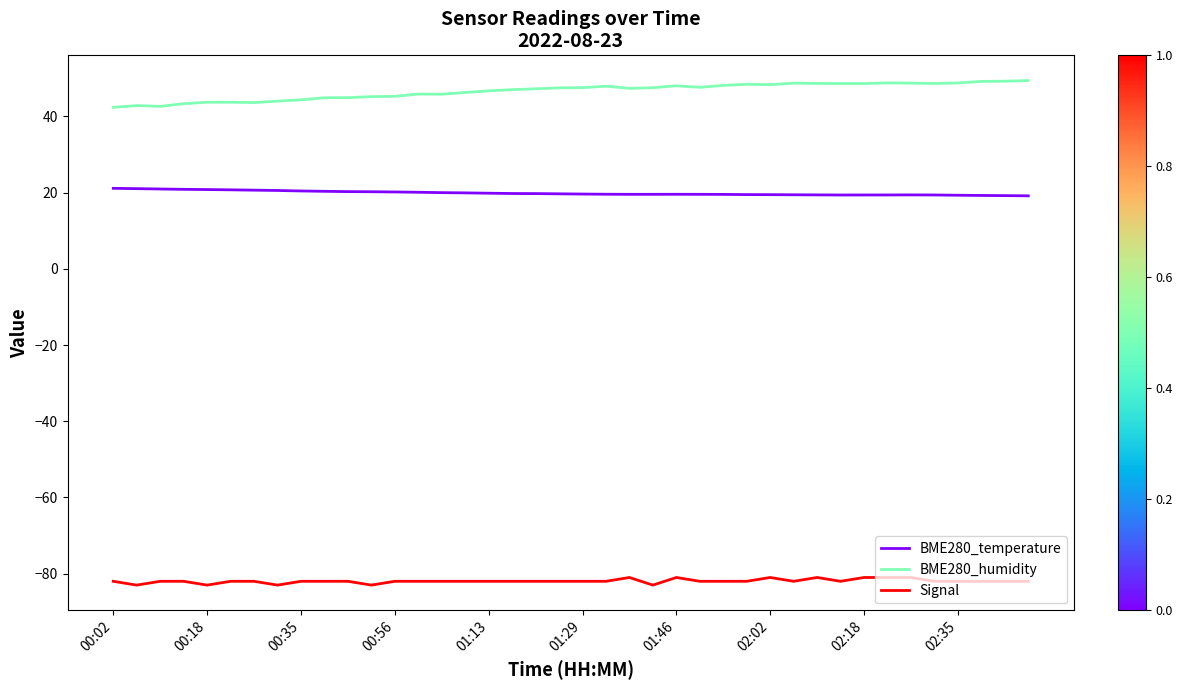

List the series in order of their peak value, lowest first.

Signal, BME280_temperature, BME280_humidity